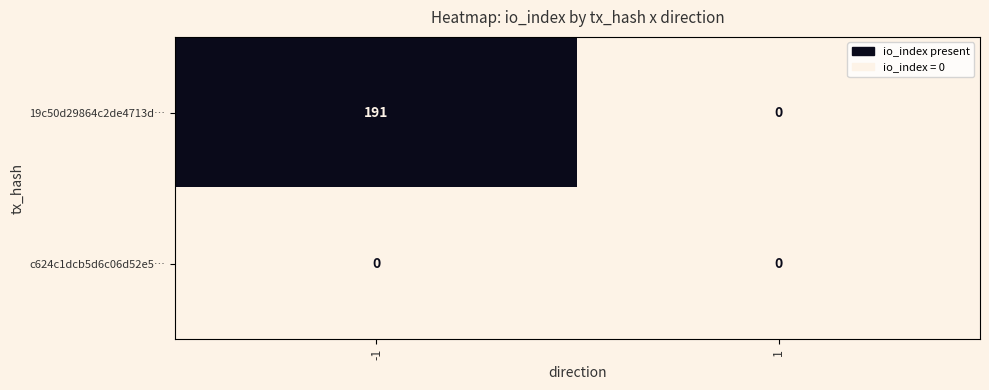

What is the total value across all series at -1?

191